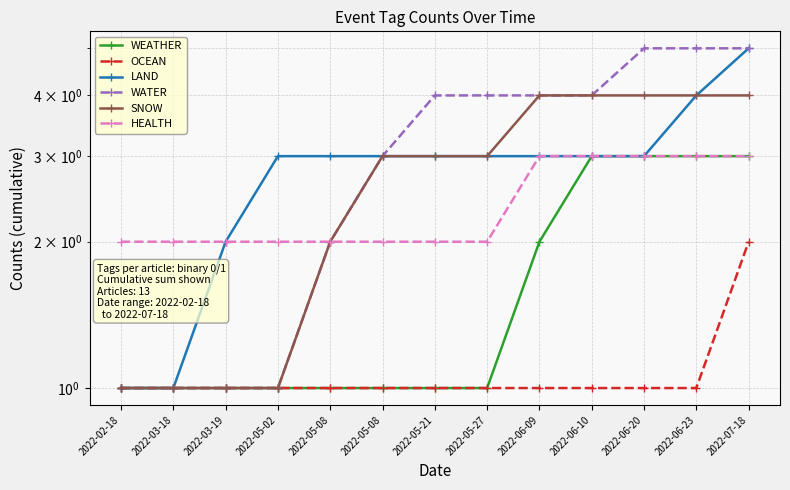

True or false: HEALTH has a value of 0 at 2022-05-21.

False